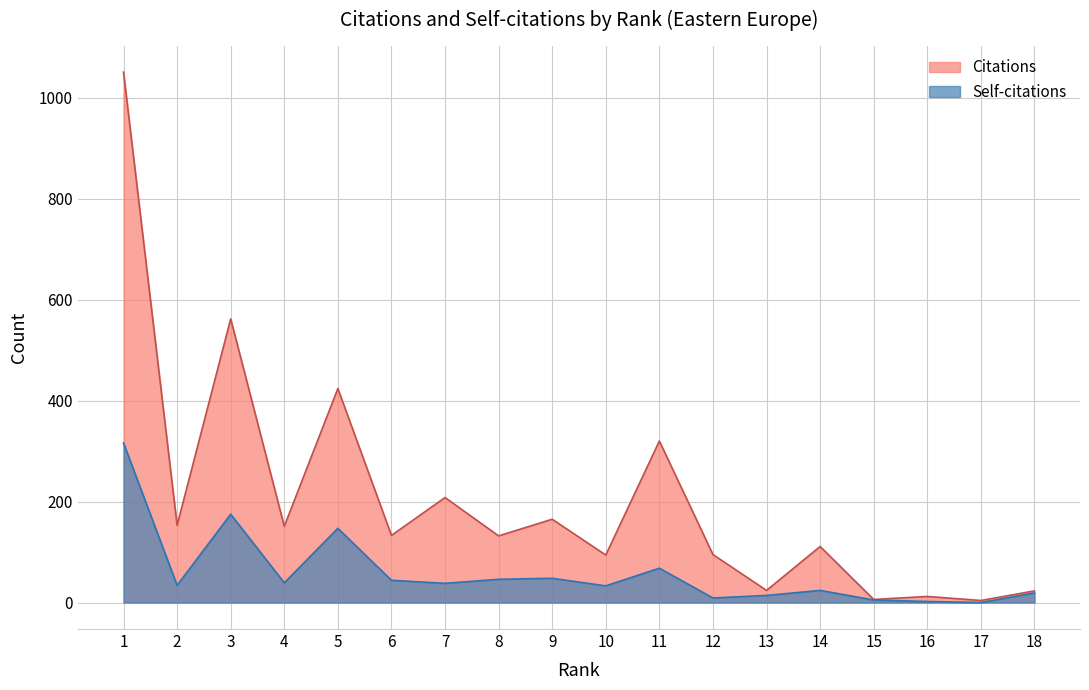

Where is the first local minimum for Citations?

2